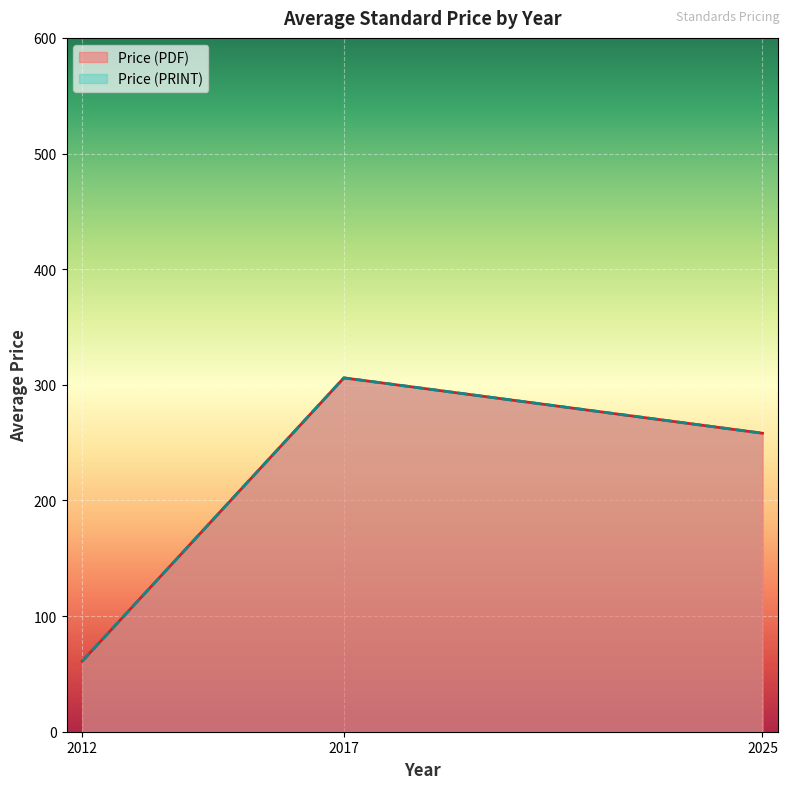

What are all the series names shown in the legend?

Price (PDF), Price (PRINT)